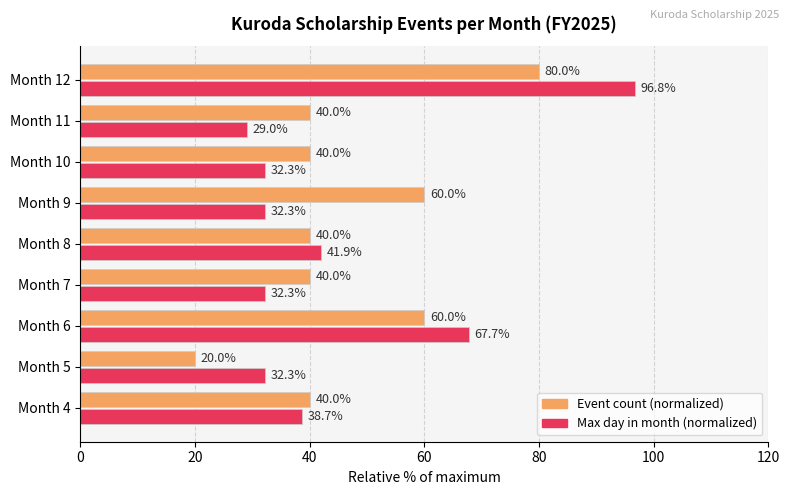

What is the spread (max minus min) of values at Month 8?

1.9